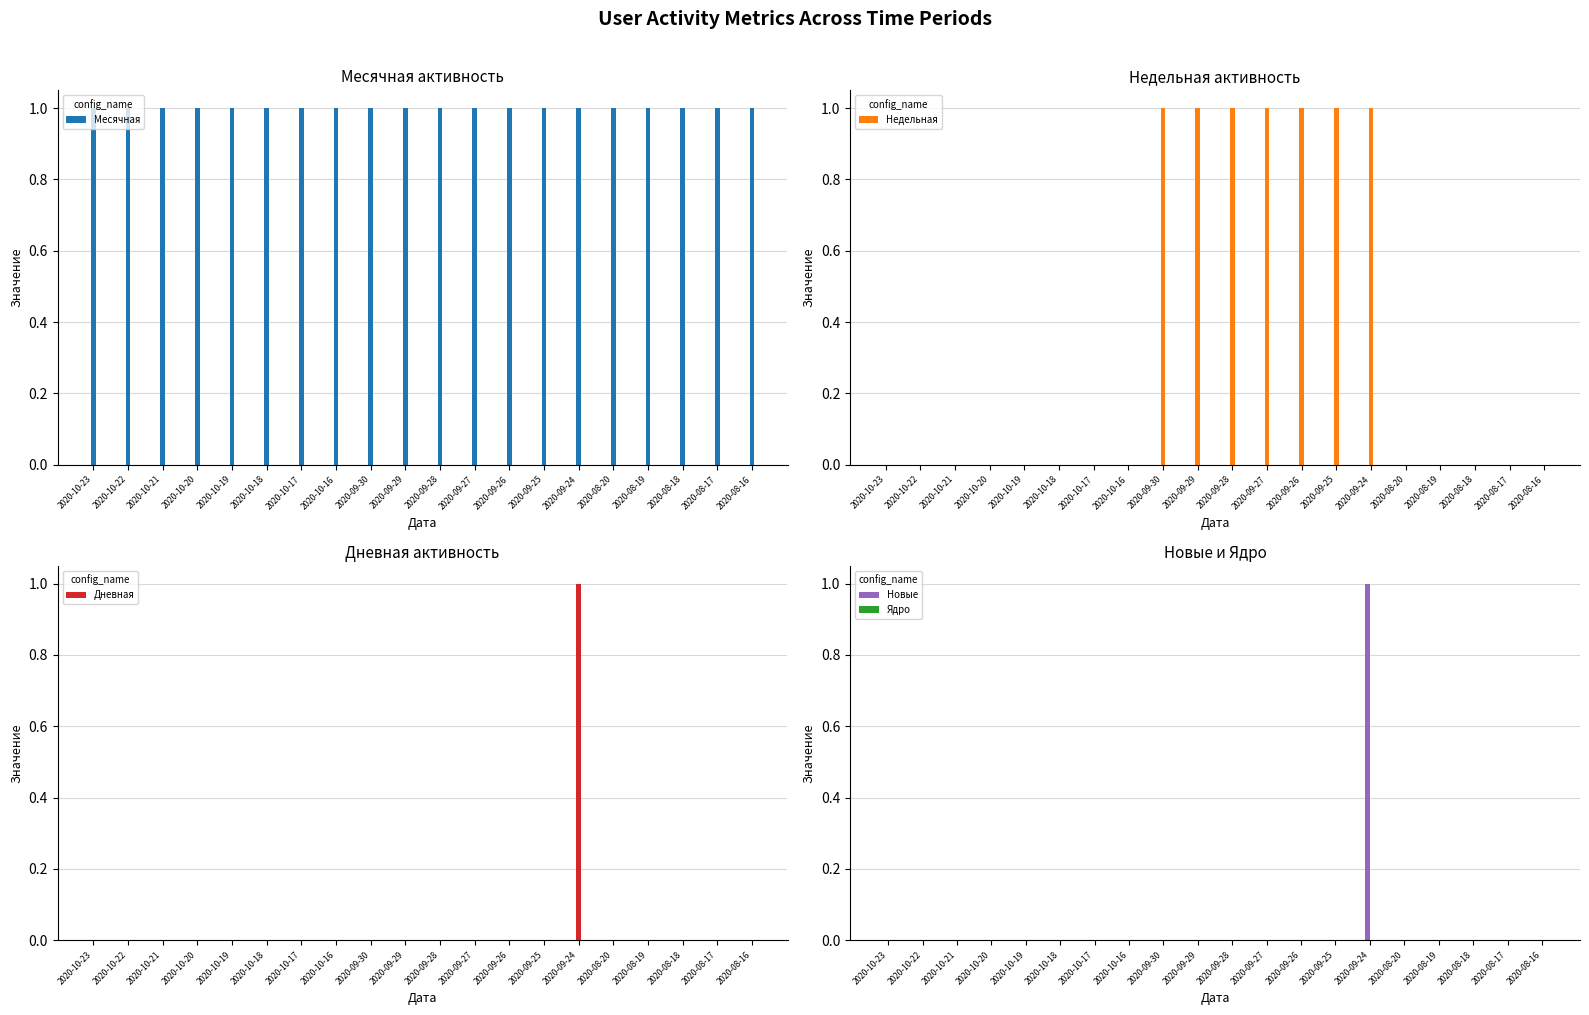

At 2020-09-24, list the series in order from smallest to largest.

Ядро, Месячная, Недельная, Дневная, Новые